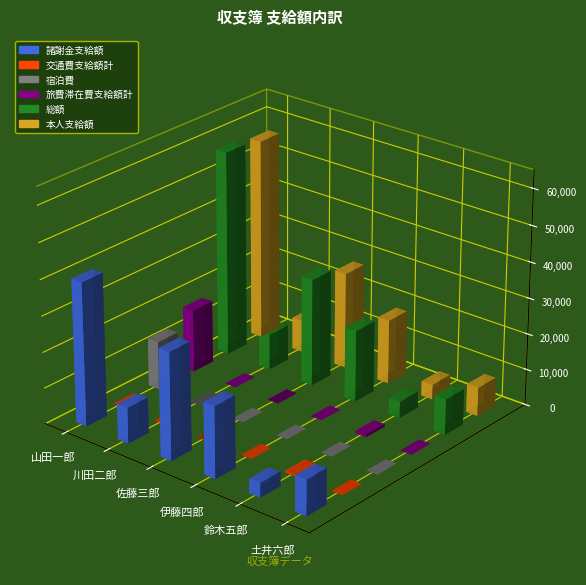

Which series changed the most between 山田一郎 and 鈴木五郎?

総額